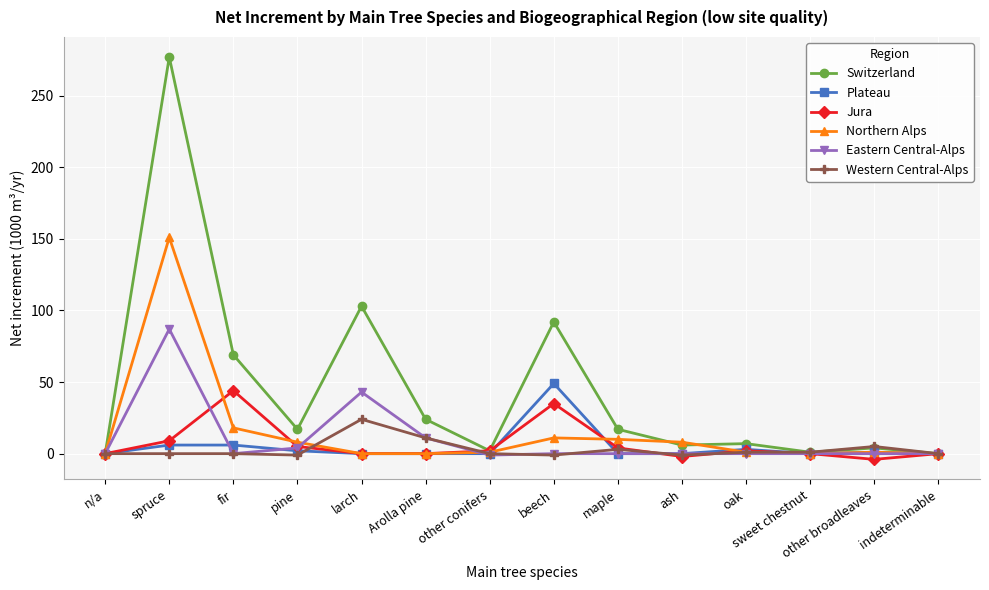

Where is the first local maximum for Eastern Central-Alps?

spruce